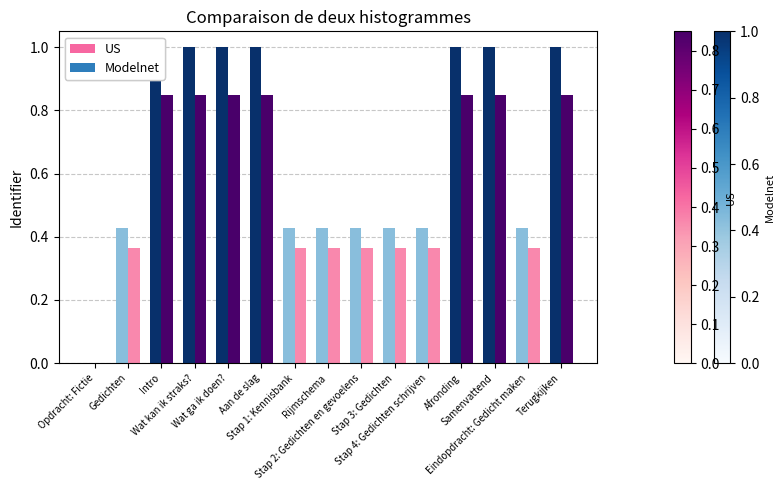

Rank the series at Wat ga ik doen? from lowest to highest value.

US, Modelnet